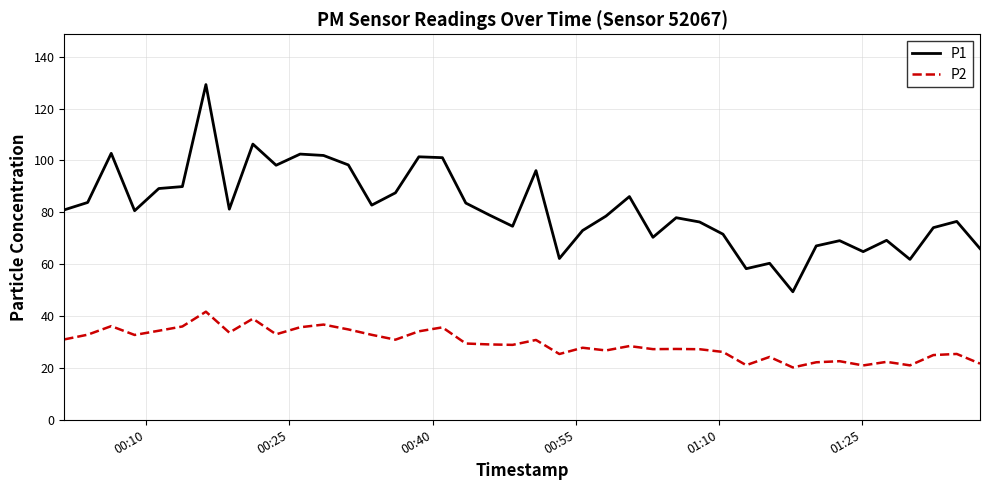

At how many categories does at least one series exceed 92?

10